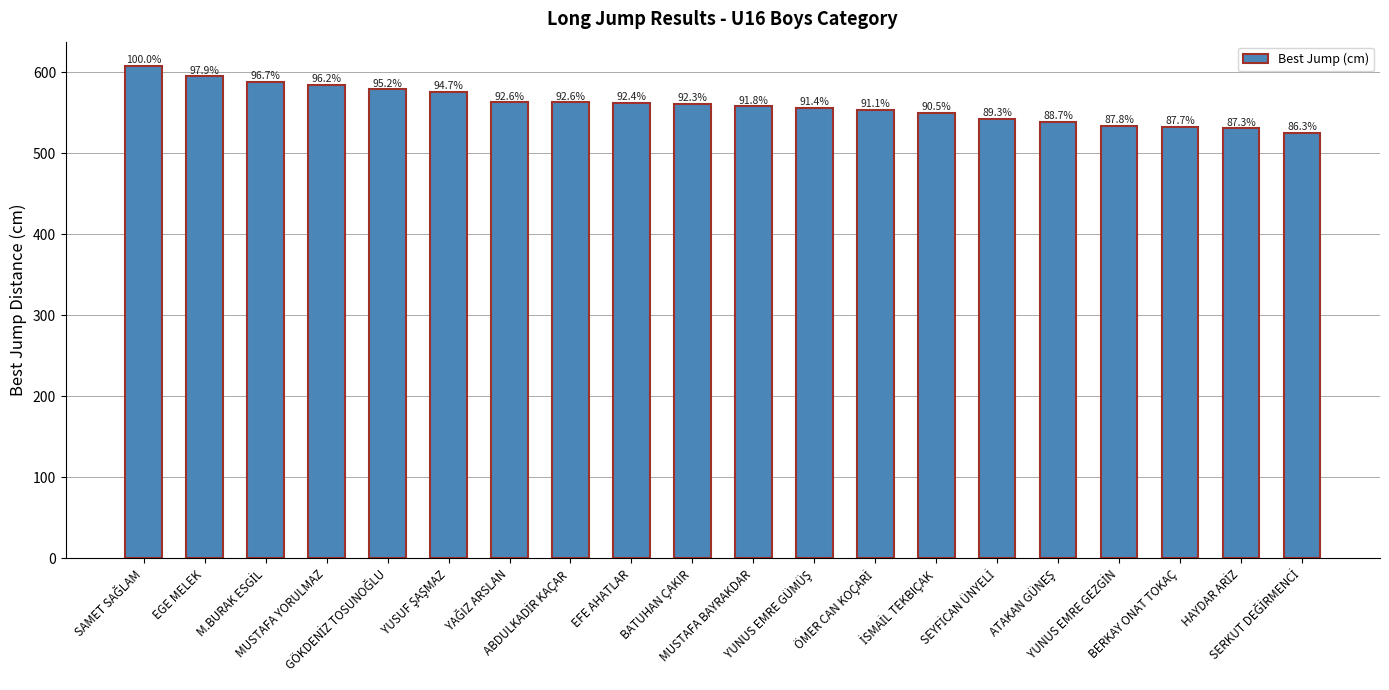

What is the ratio of the value at SERKUT DEĞİRMENCİ to the value at EGE MELEK?

0.9